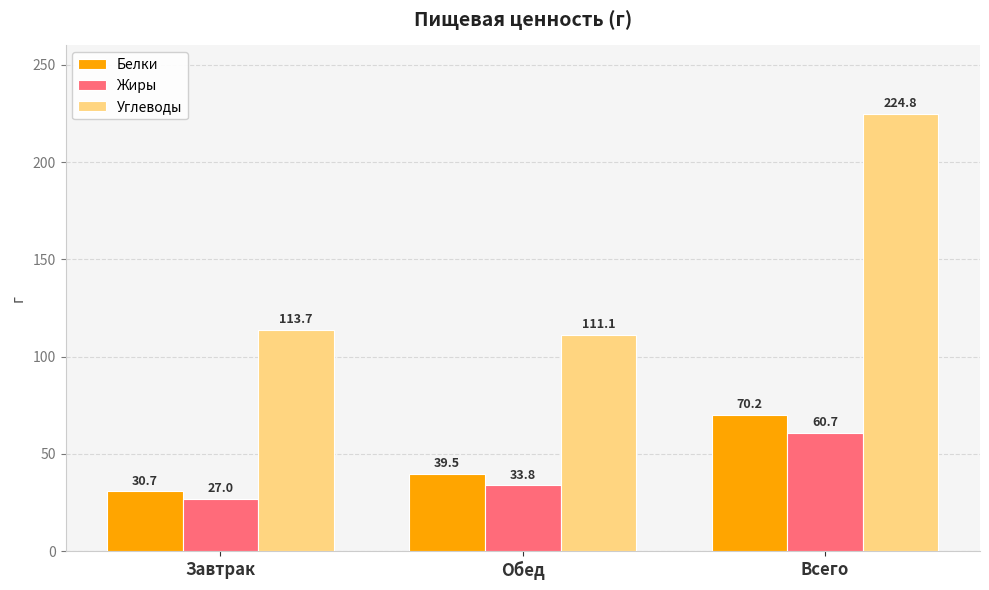

What is the difference between the maximum and minimum values in the Белки series?

39.5